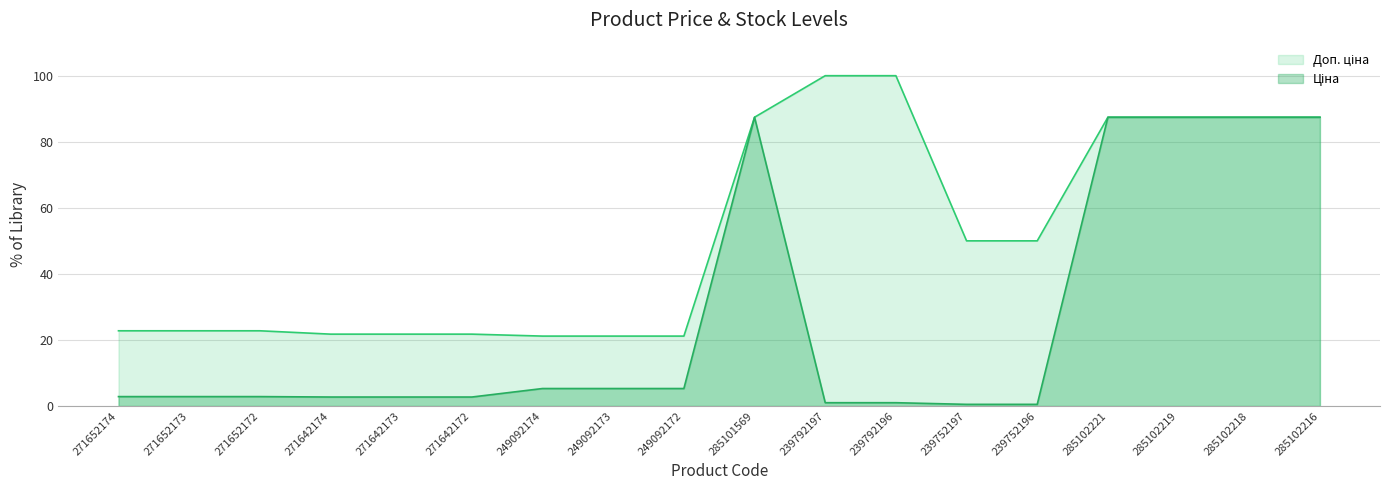

Between 271652174 and 285101569, which series saw the biggest shift?

Ціна